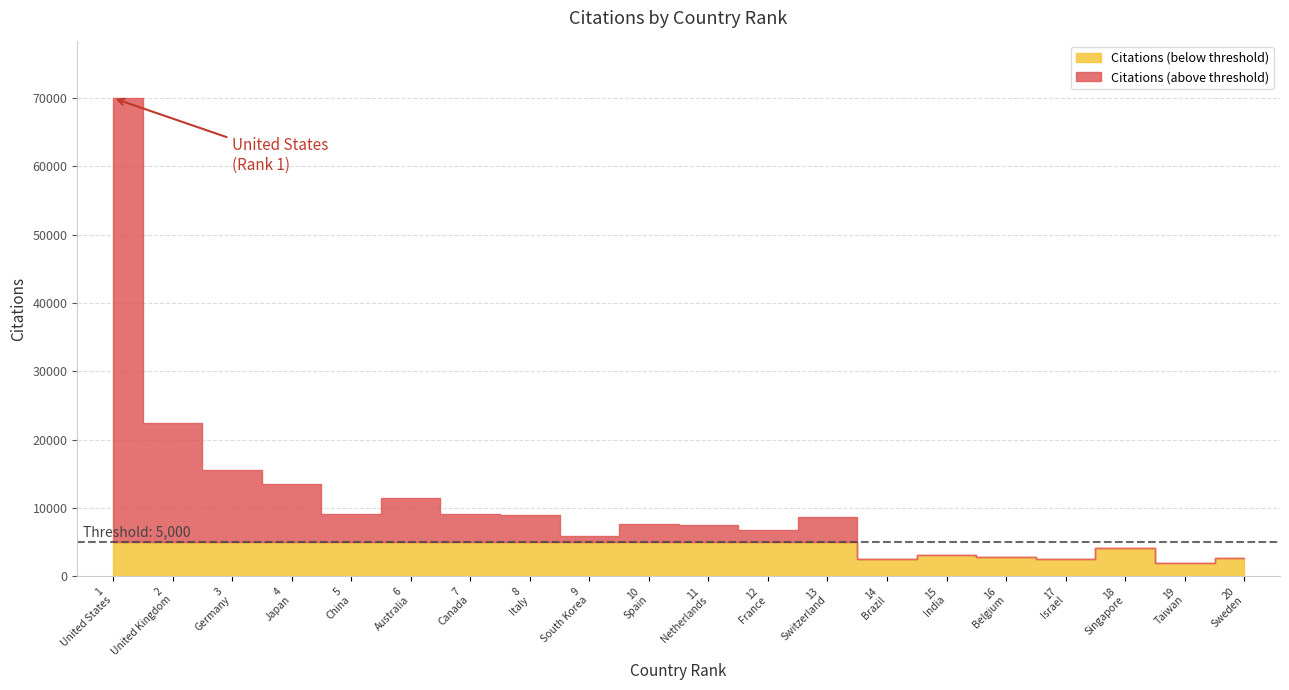

What is the difference between the maximum and minimum values in the Citations series?

67975